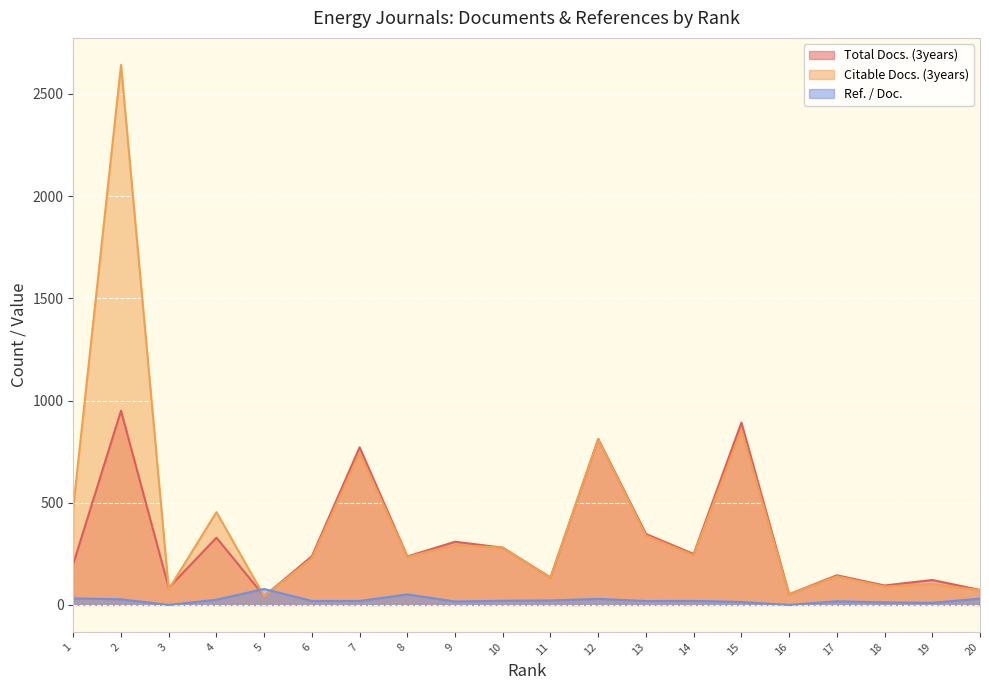

How many values in the Citable Docs. (3years) series are below 243?

10